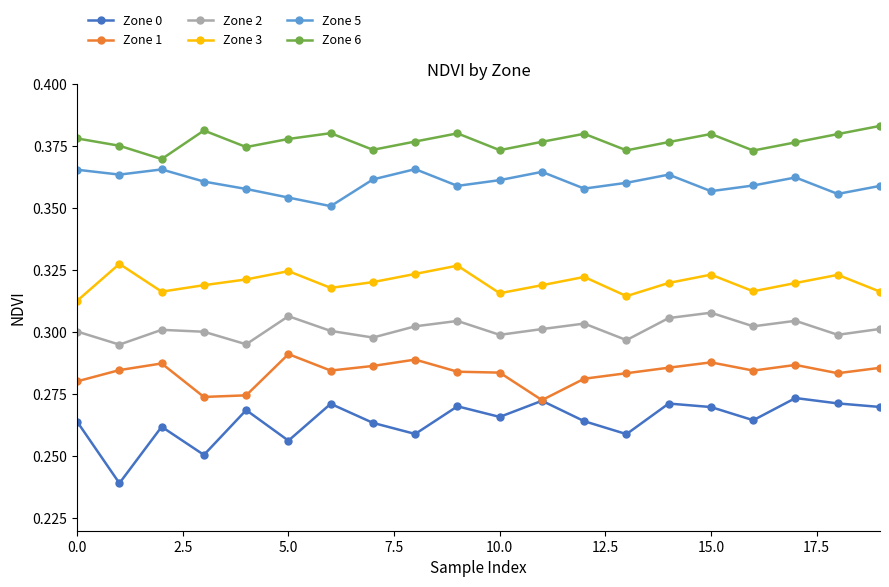

How many lines are shown in the chart?

6